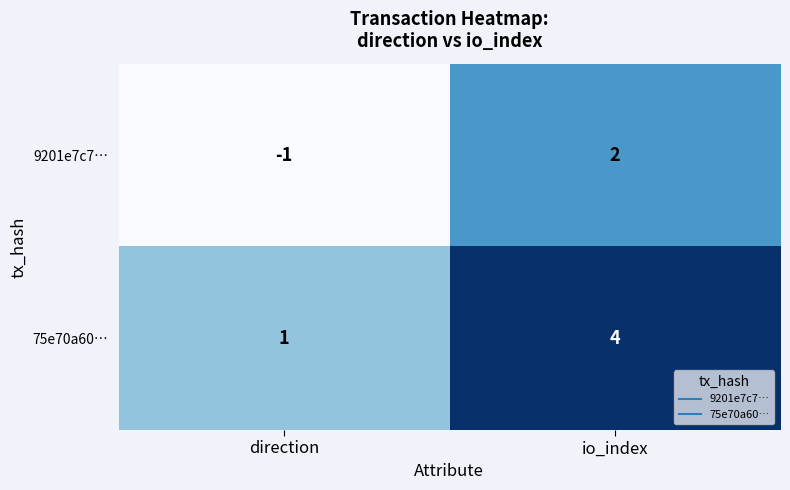

What is the approximate value of 75e70a60… at io_index?

4